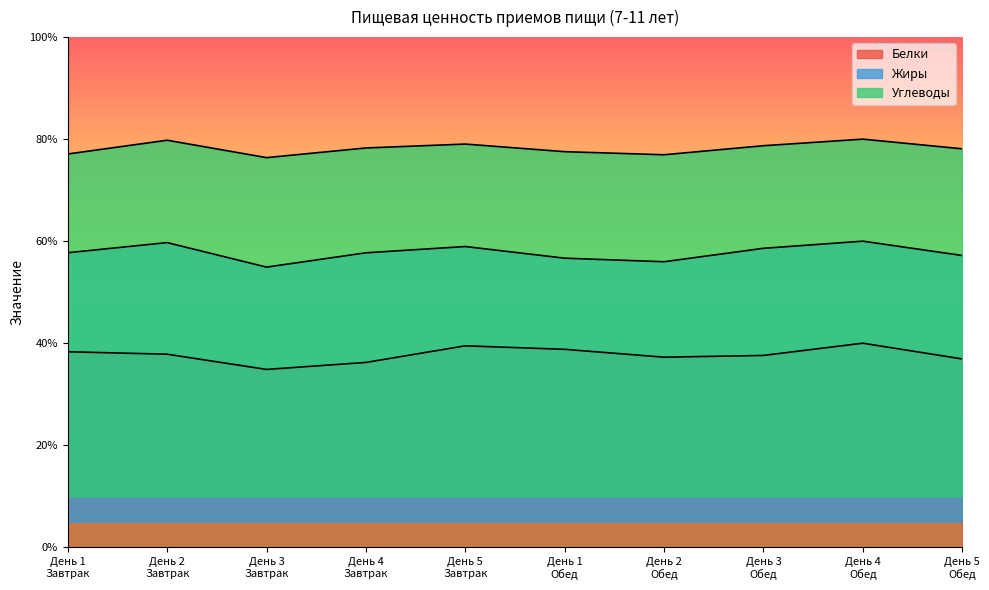

The value of Белки at День 2
Обед is 37.3. True or false?

True